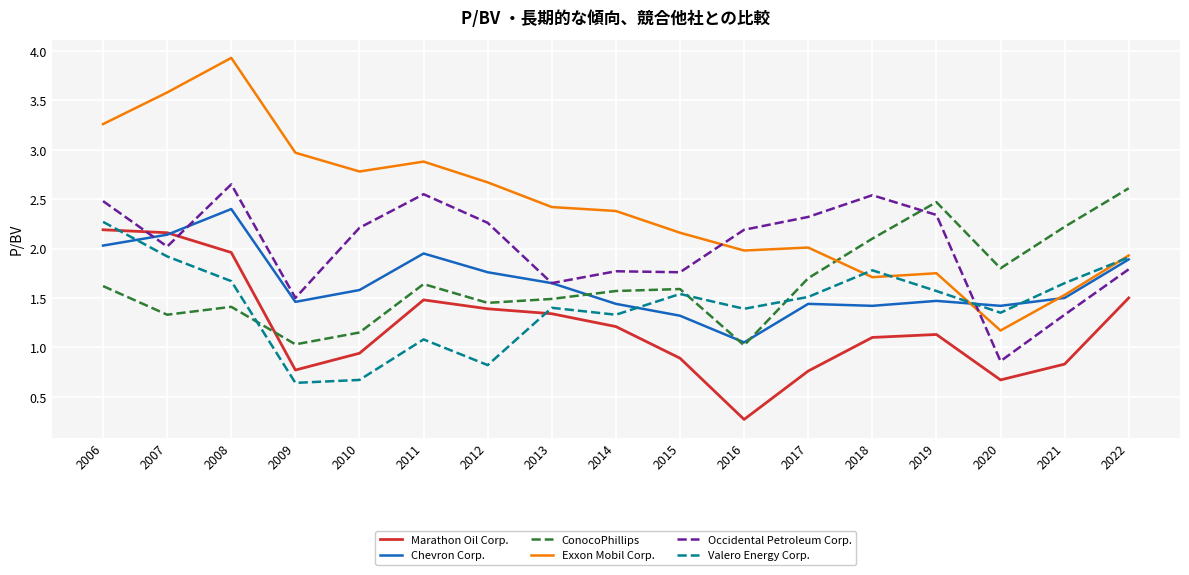

At which label is Chevron Corp. closest to 1?

2016